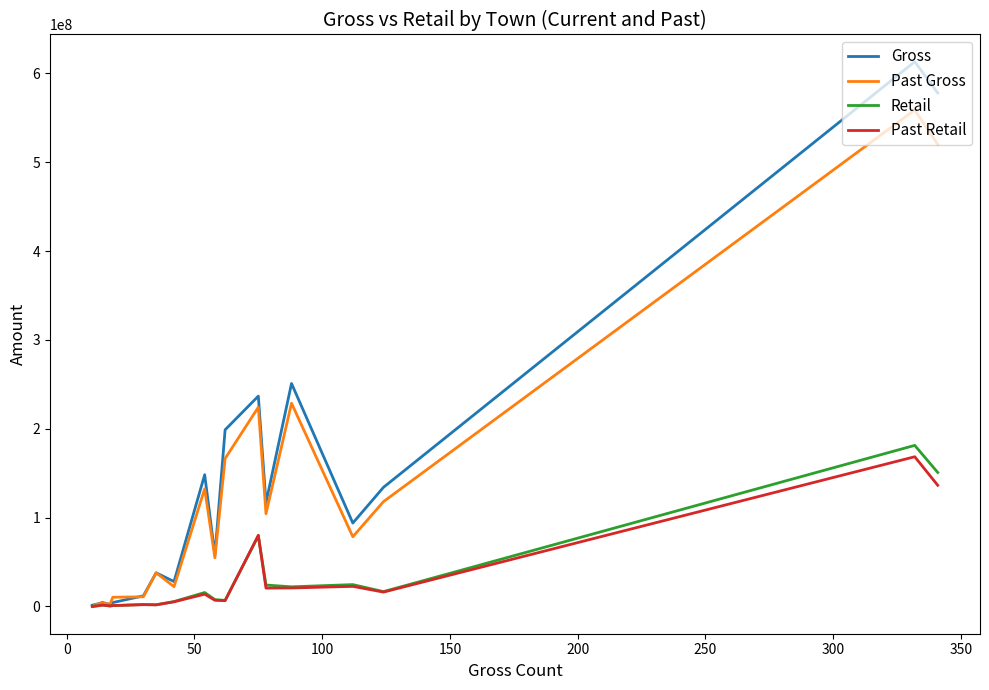

What is the maximum value for Gross?

613211878.9